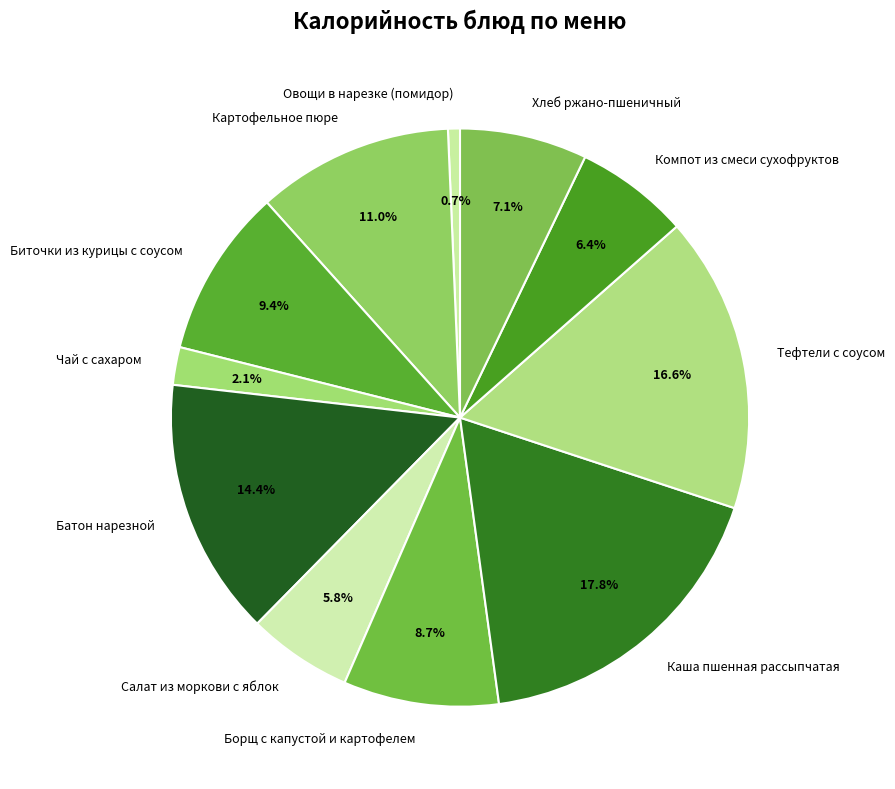

How many segments does this pie chart have?

11